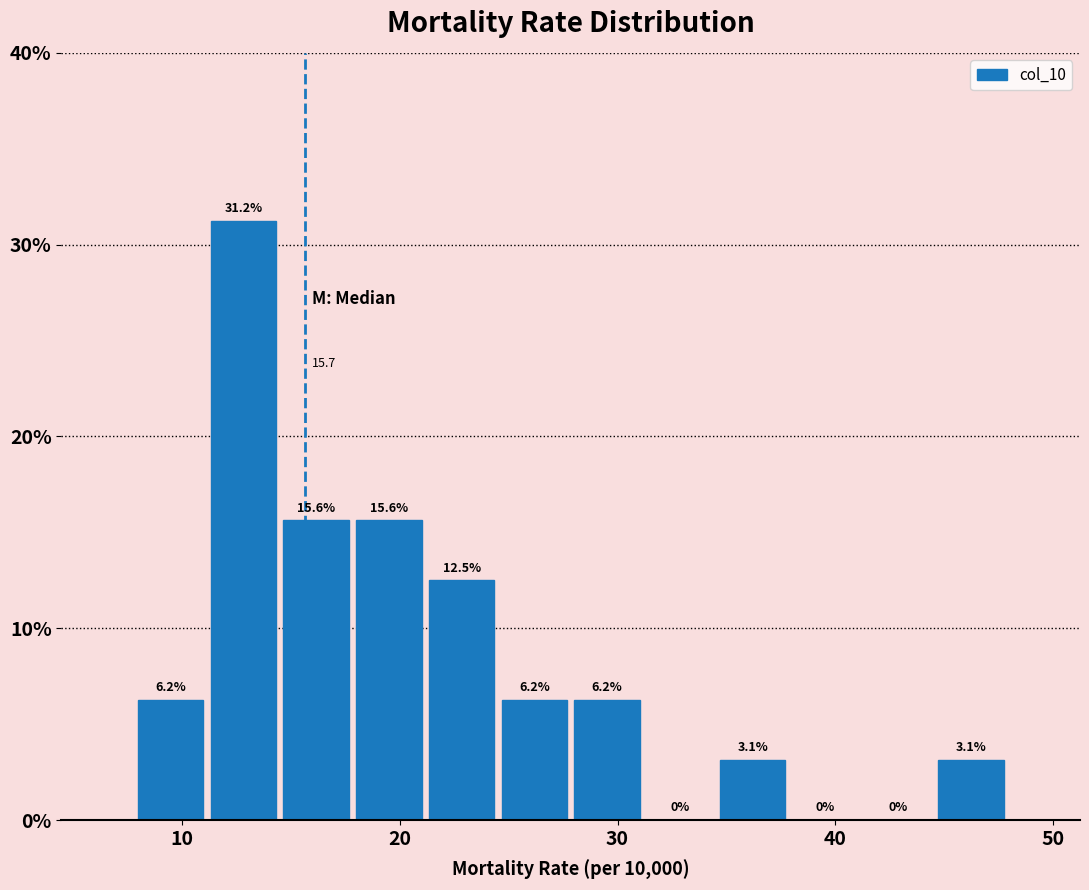

Around what value on the x-axis is the tallest bar? Give the approximate position of its centre, as read against the axis.

13